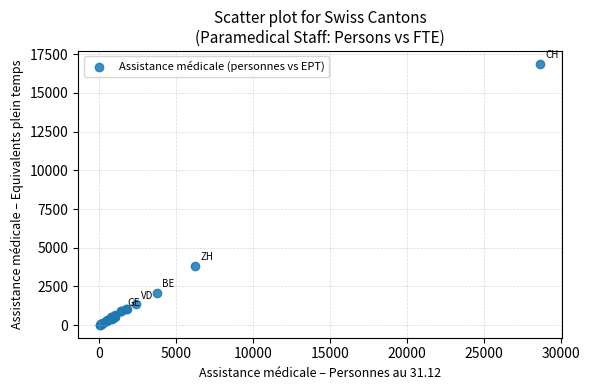

What Y value in the scatter plot is closest to 8449?

3832.3